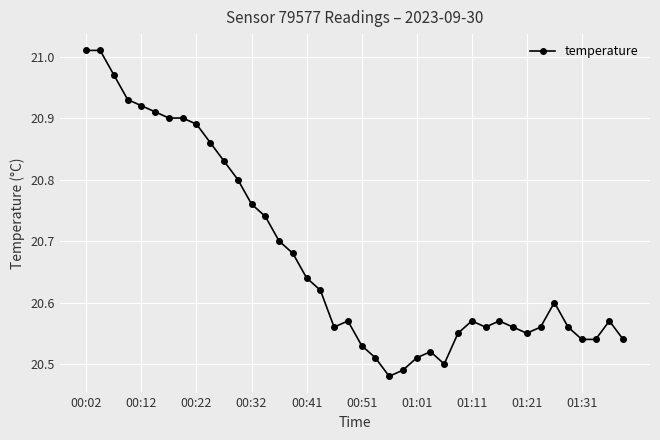

True or false: there are more than 0 points higher than both neighbors.

True